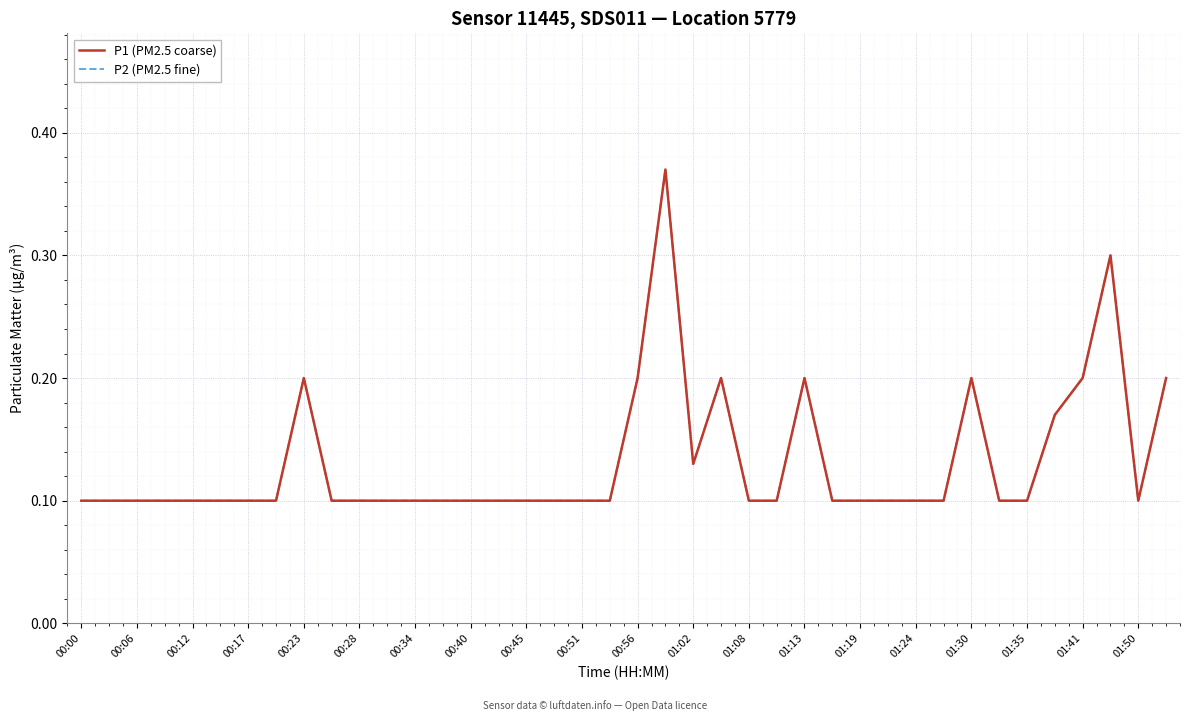

Reading left to right, transcribe all the data shown in this chart.

P1 (PM2.5 coarse): 0.1	0.1	0.1	0.1	0.1	0.1	0.1	0.1	0.2	0.1	0.1	0.1	0.1	0.1	0.1	0.1	0.1	0.1	0.1	0.1	0.2	0.4	0.1	0.2	0.1	0.1	0.2	0.1	0.1	0.1	0.1	0.1	0.2	0.1	0.1	0.2	0.2	0.3	0.1	0.2
P2 (PM2.5 fine): 0.1	0.1	0.1	0.1	0.1	0.1	0.1	0.1	0.2	0.1	0.1	0.1	0.1	0.1	0.1	0.1	0.1	0.1	0.1	0.1	0.2	0.4	0.1	0.2	0.1	0.1	0.2	0.1	0.1	0.1	0.1	0.1	0.2	0.1	0.1	0.2	0.2	0.3	0.1	0.2